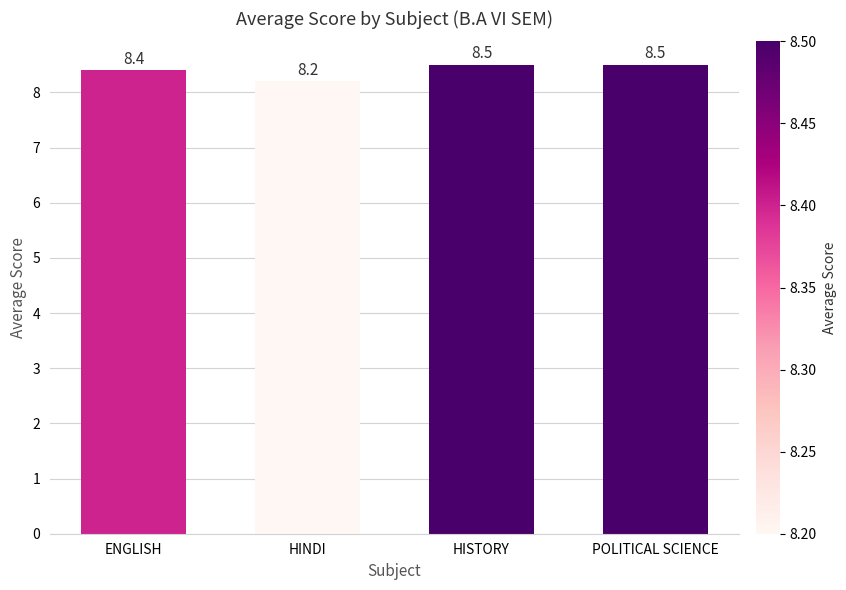

What is the change in value from HINDI to POLITICAL SCIENCE?

+0.3